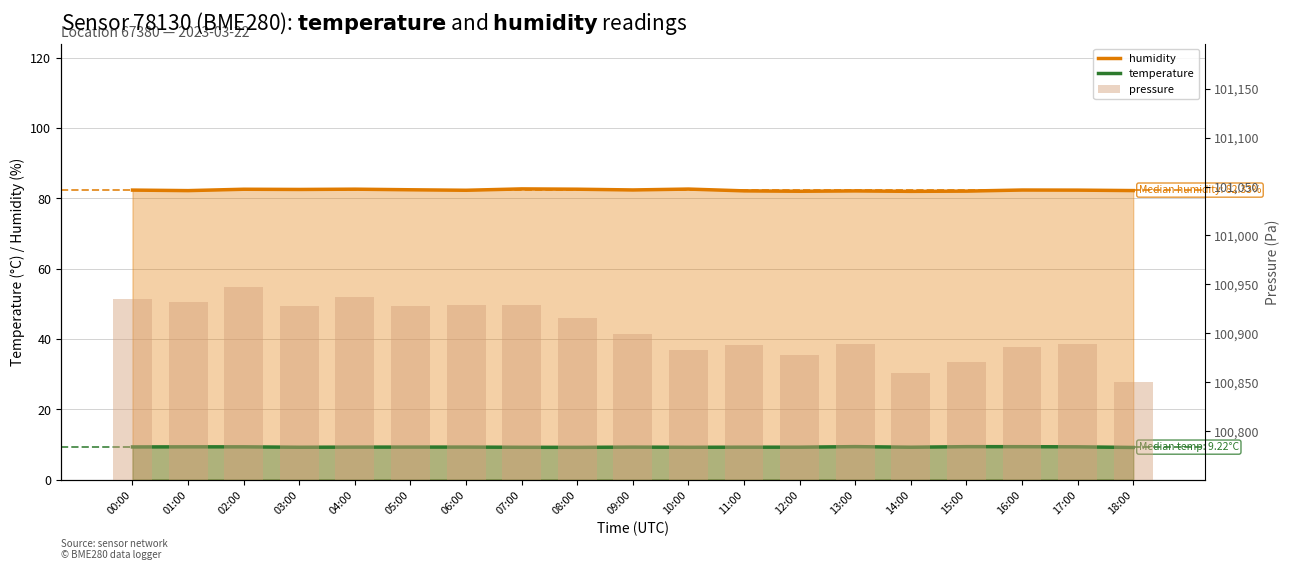

Which series changed the most between 00:00 and 13:00?

pressure